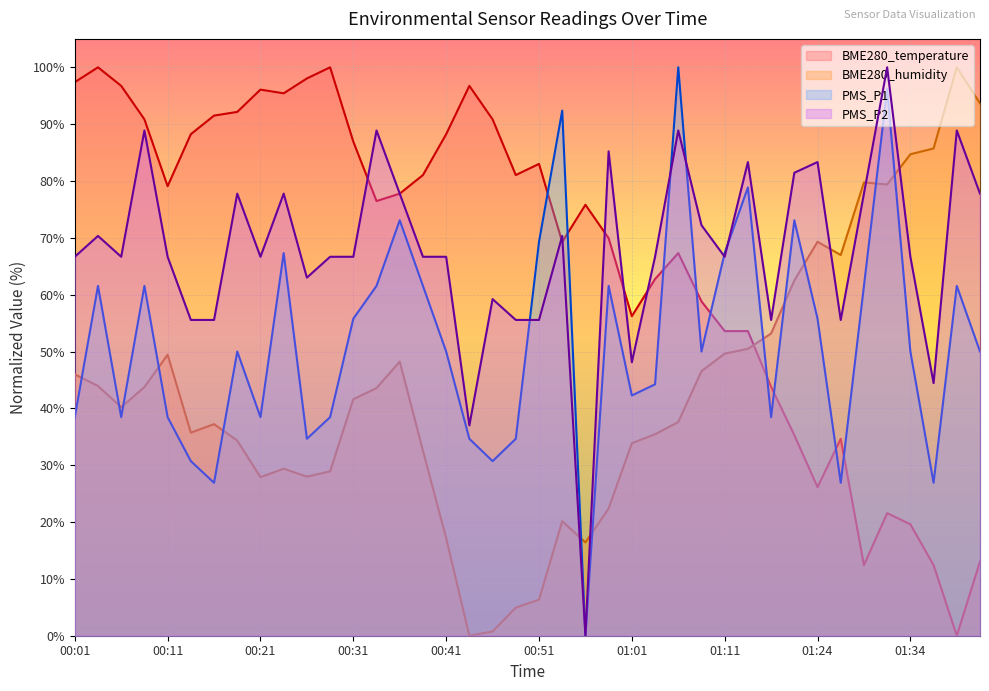

Which series has the largest range (max minus min)?

BME280_temperature